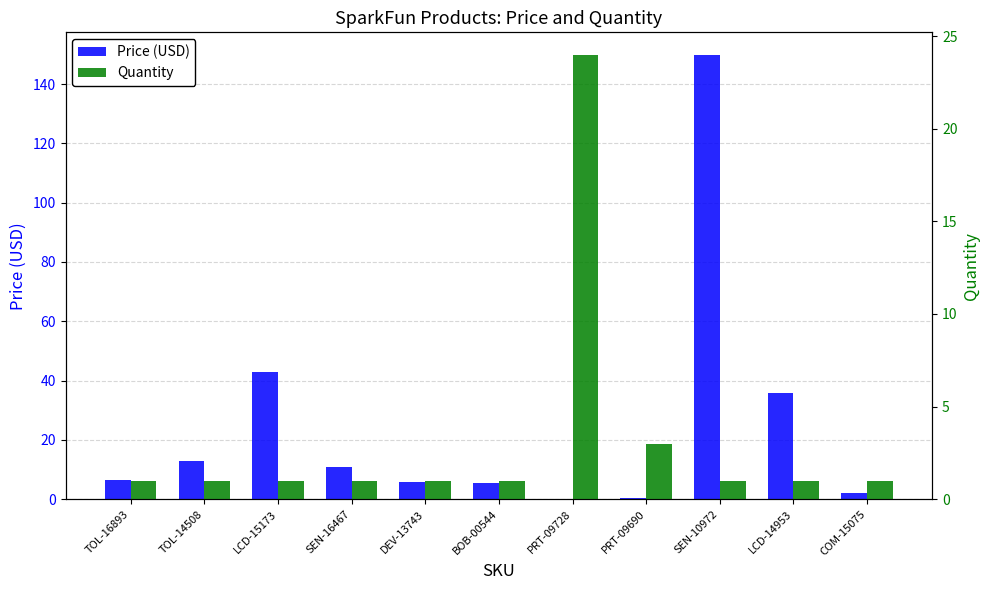

Which series has the largest total across all categories?

Price (USD)